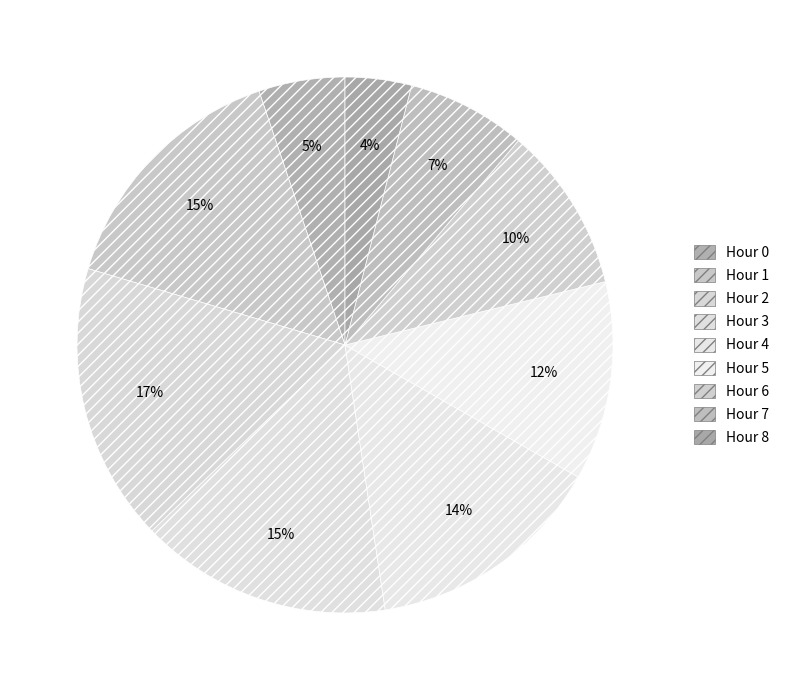

Rank the categories by value from lowest to highest.

Hour 8, Hour 0, Hour 7, Hour 6, Hour 5, Hour 4, Hour 1, Hour 3, Hour 2